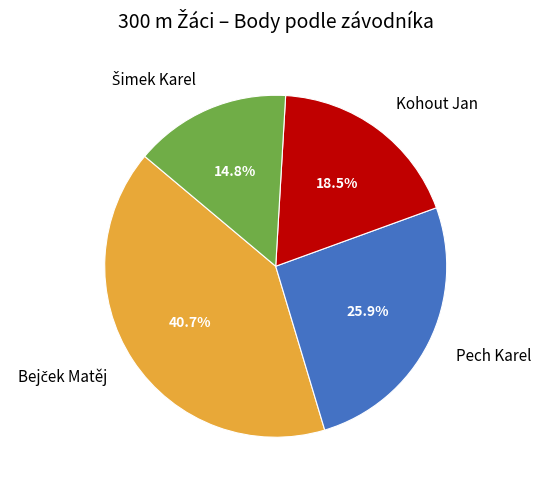

How many slices are in this pie chart?

4